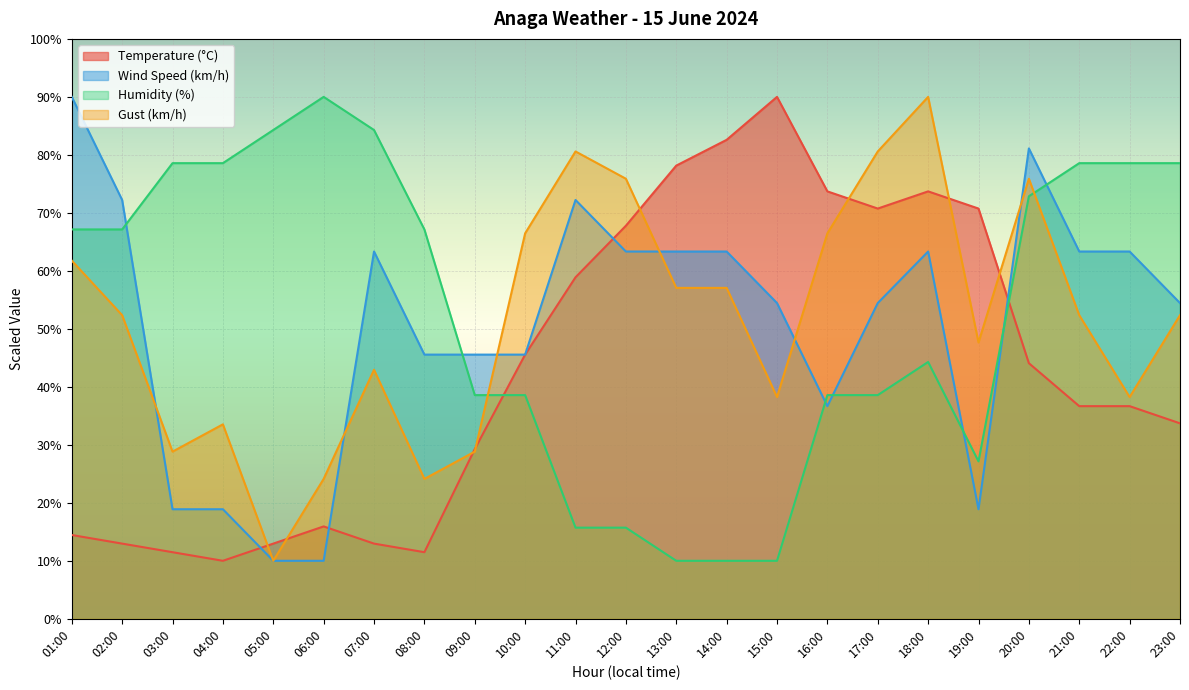

Rank the series at 13:00 from lowest to highest value.

Humidity (%), Gust (km/h), Wind Speed (km/h), Temperature (°C)